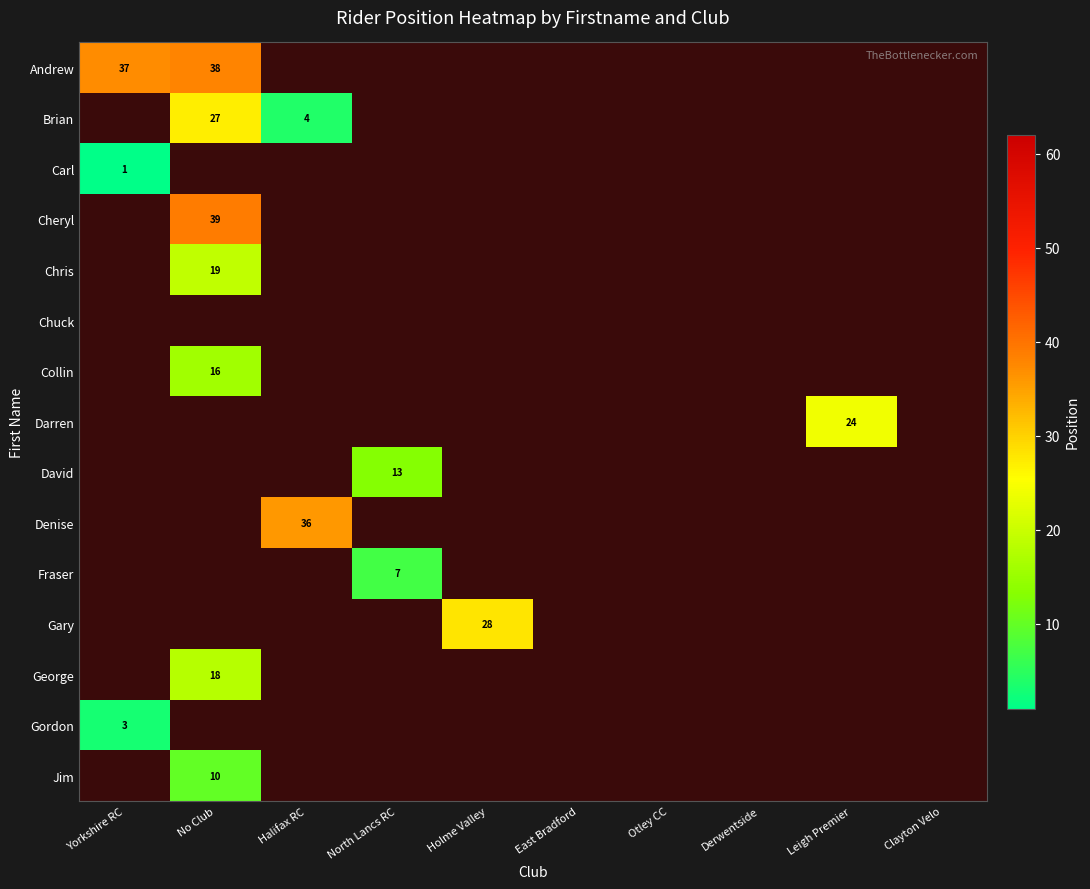

At which label does George reach its minimum?

Yorkshire RC